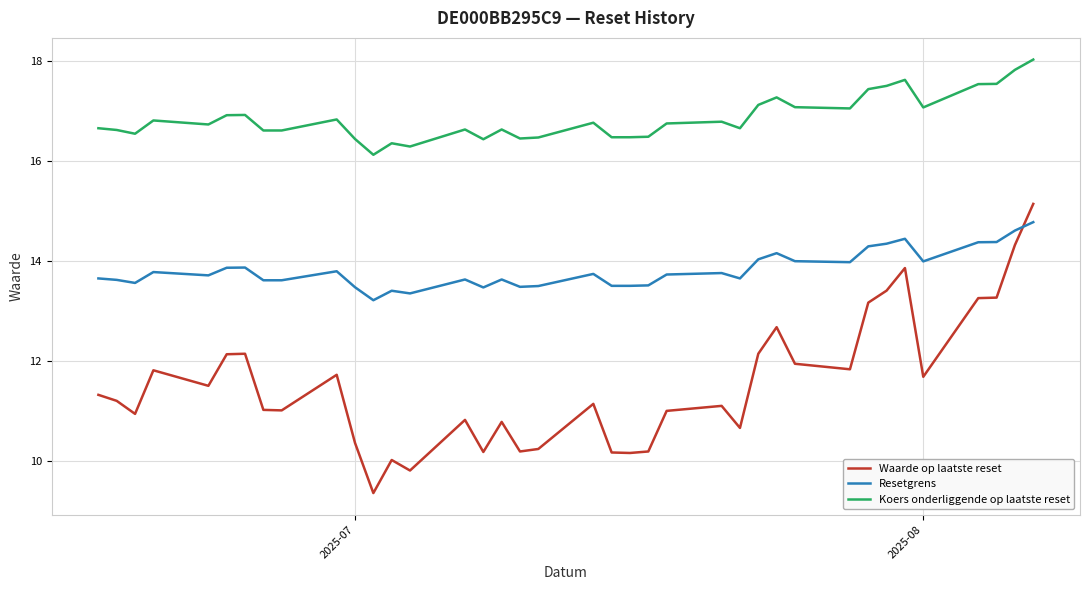

What is the smallest value displayed?

9.4